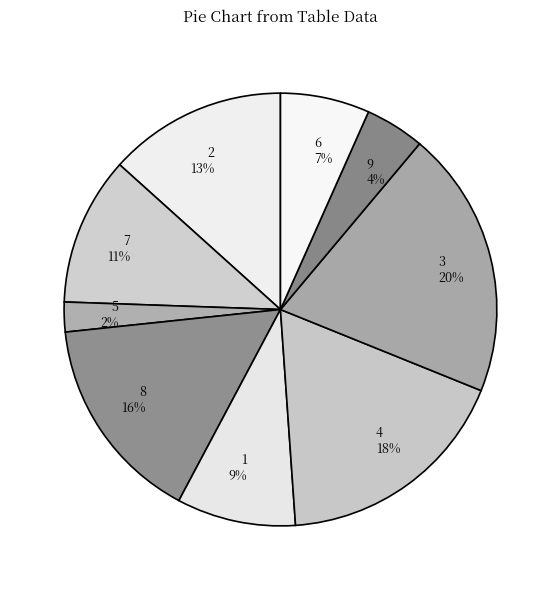

To the nearest percent, what is the difference between the 3 and 2 slice percentages?

7%